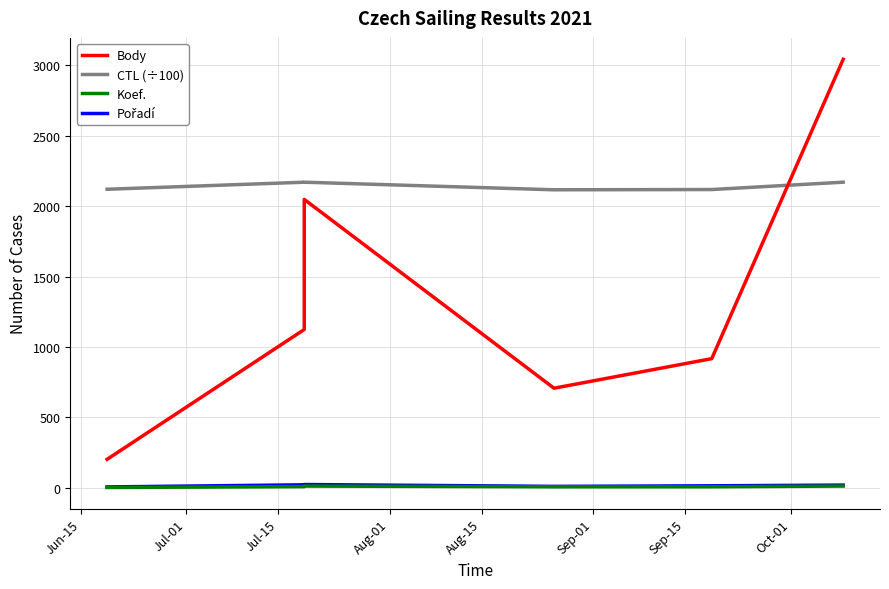

How many Pořadí values are between 10 and 21?

4